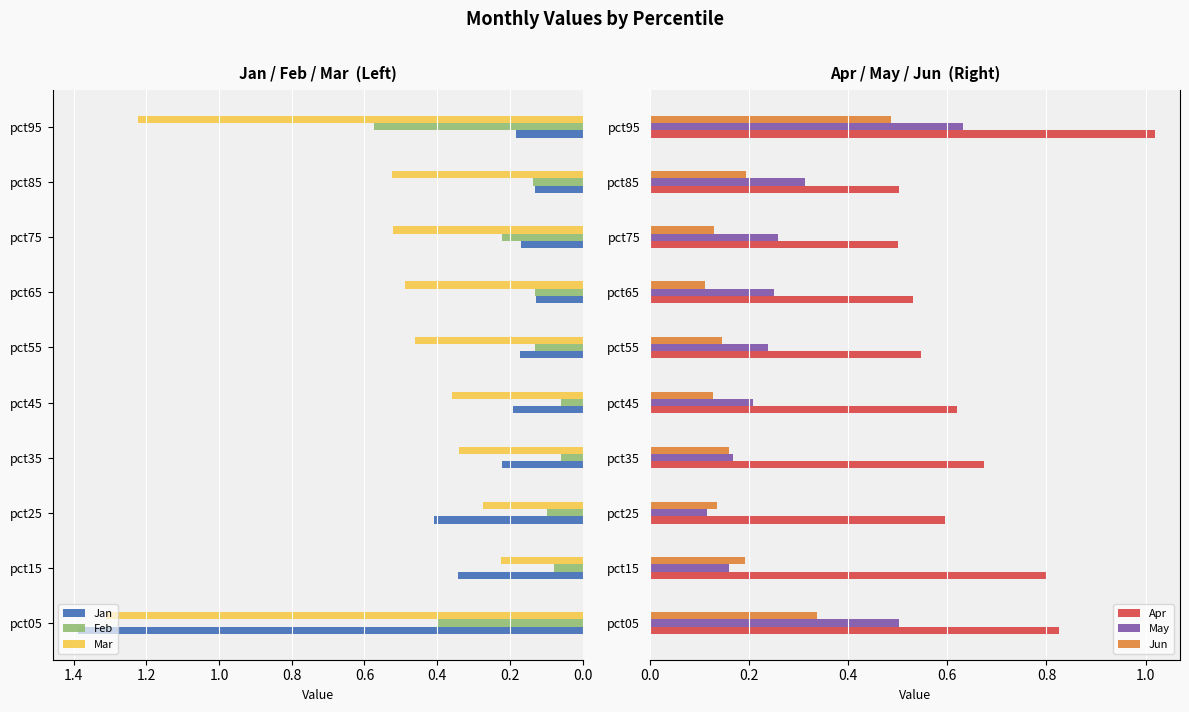

How many Jan values are between 0 and 1?

9